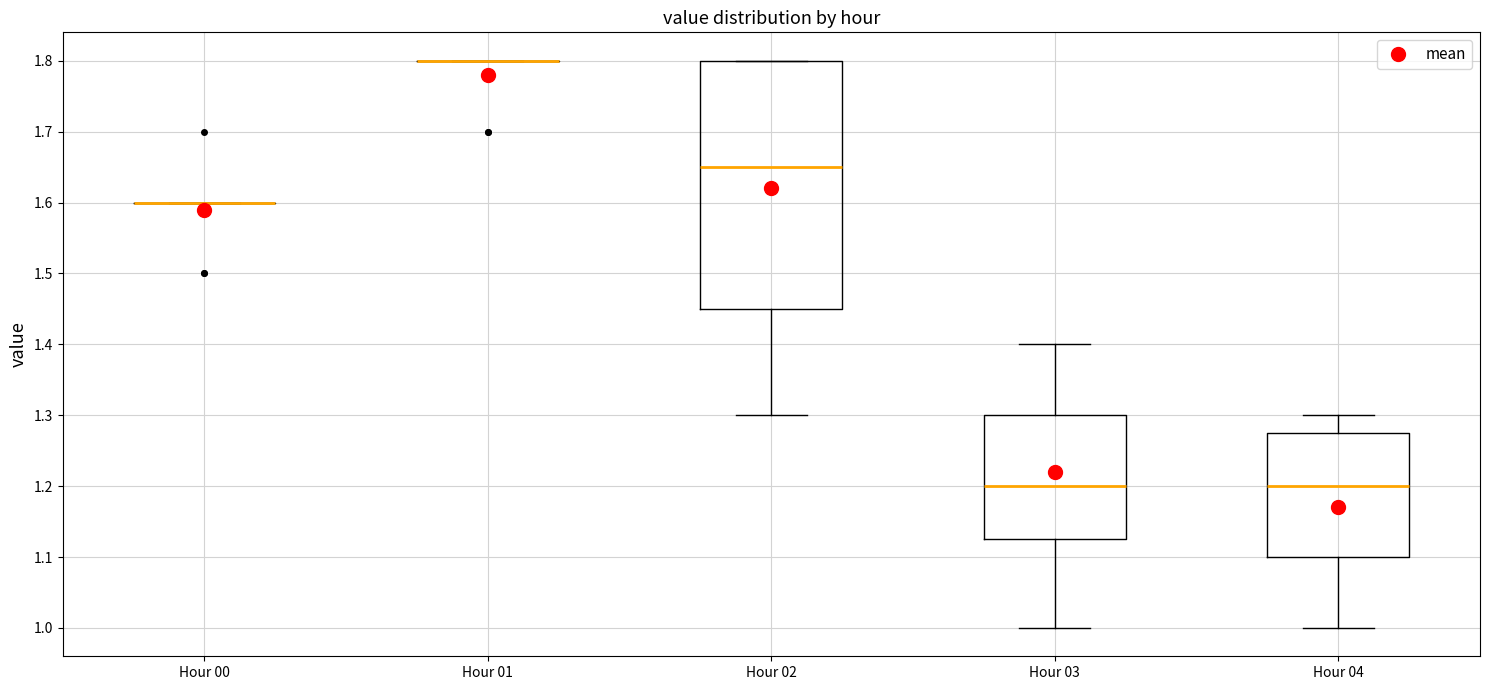

Reading left to right, transcribe this box plot: for each box, give where its median line is, the range the box spans, and where its two whiskers end, as read against the y-axis. The values are not printed on the chart, so give them approximately, as read against the axis.

Hour 00: box collapsed to a line at 1.60, whiskers 1.60 to 1.60
Hour 01: box collapsed to a line at 1.80, whiskers 1.80 to 1.80
Hour 02: median 1.65, box 1.45 to 1.80, whiskers 1.30 to 1.80
Hour 03: median 1.20, box 1.13 to 1.30, whiskers 1.00 to 1.40
Hour 04: median 1.20, box 1.10 to 1.28, whiskers 1.00 to 1.30